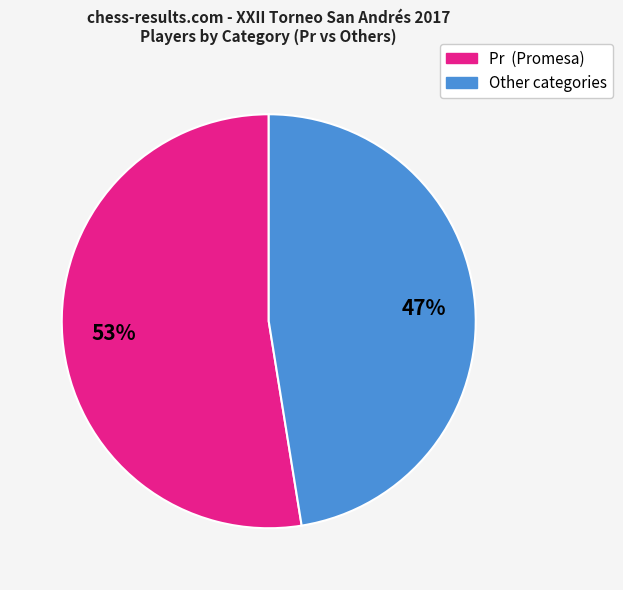

Is there a majority slice in this chart?

Yes